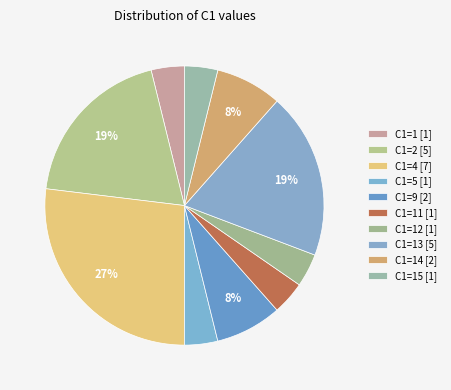

Which category has the biggest portion of the pie?

C1_4